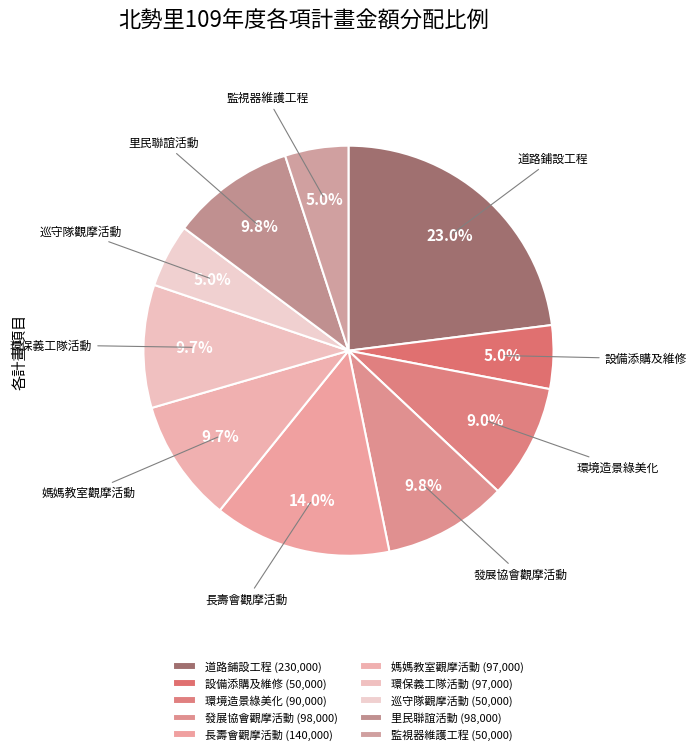

Does any single category account for the majority?

No